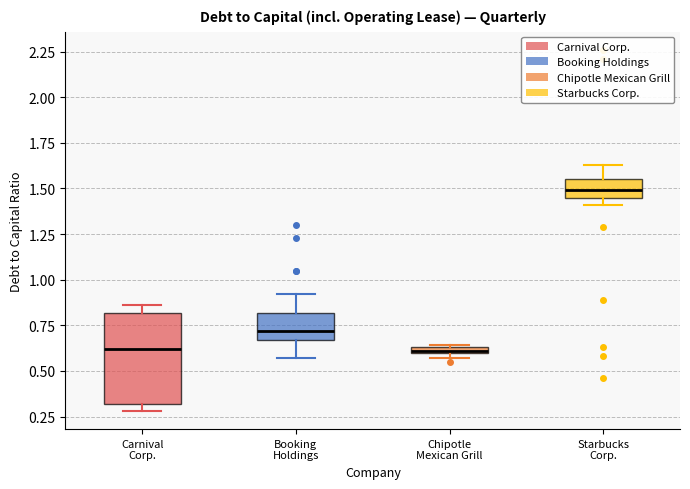

Where is the upper edge of the box for Carnival Corp. on the y-axis? The values are not printed on the chart, so give them approximately, as read against the axis.

0.80